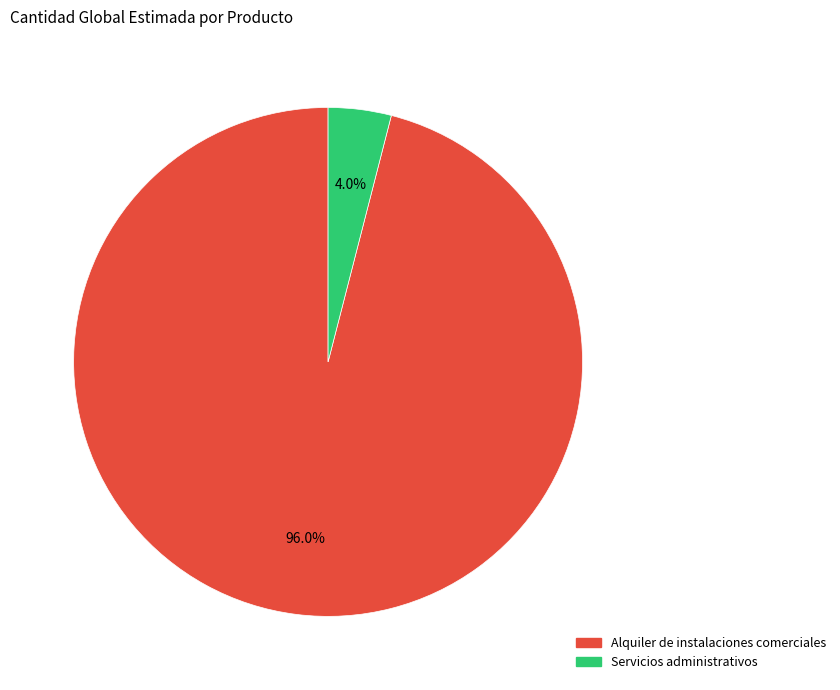

Is the sum of Alquiler de instalaciones comerciales and Servicios administrativos greater than half?

Yes